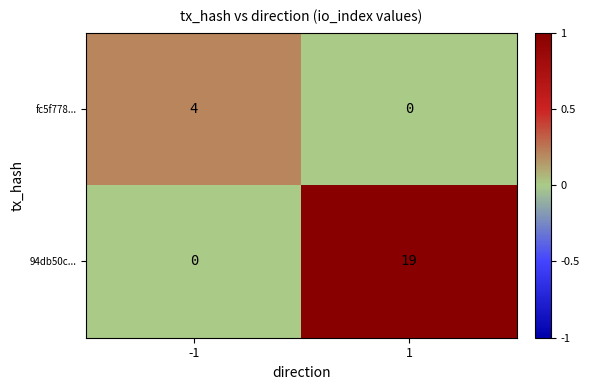

What is the sum of all 94db50c... values?

19